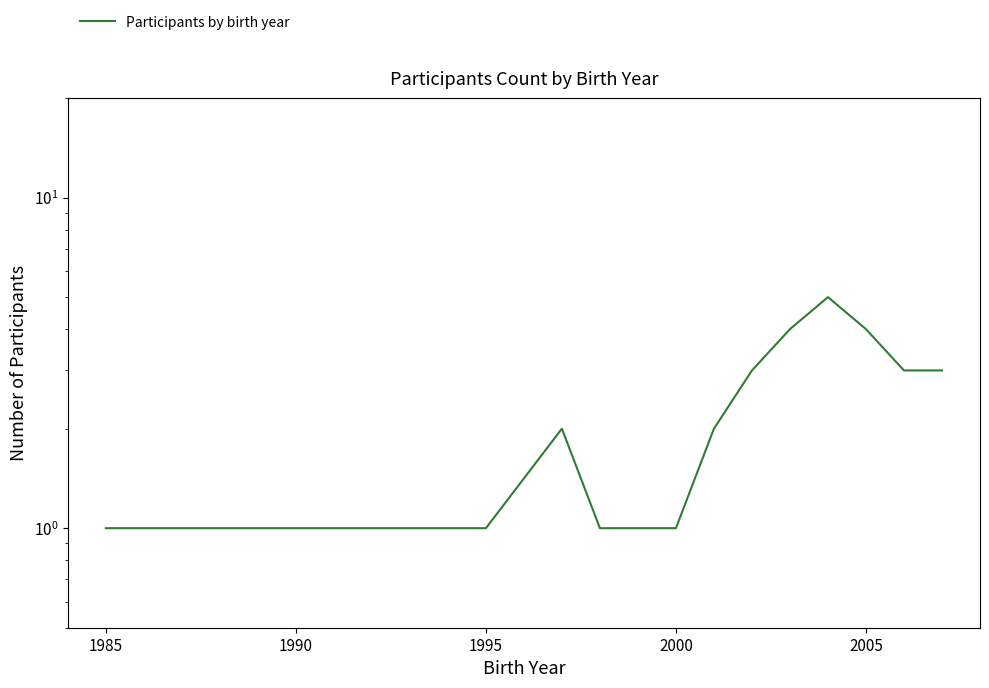

Count the values in the range 1 to 3.

10